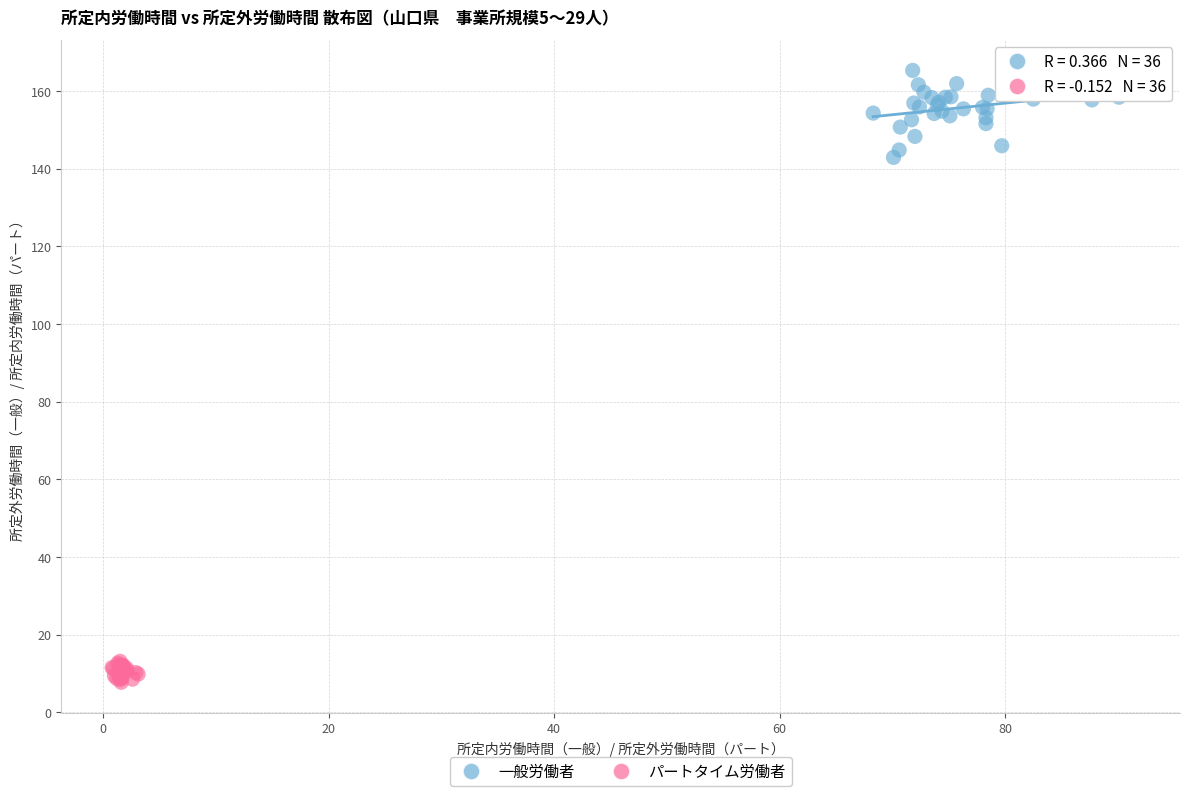

Which series reaches the minimum Y coordinate?

パートタイム労働者